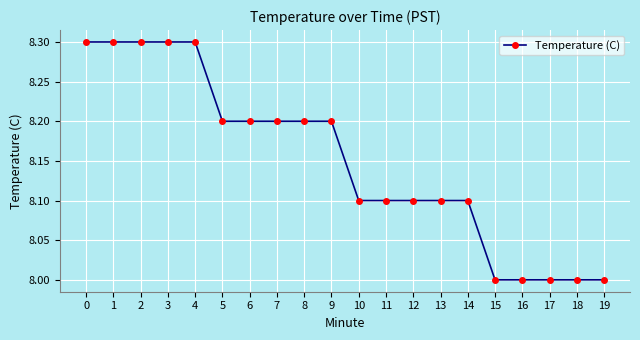

What is the value of the 14th point from the left?

8.1